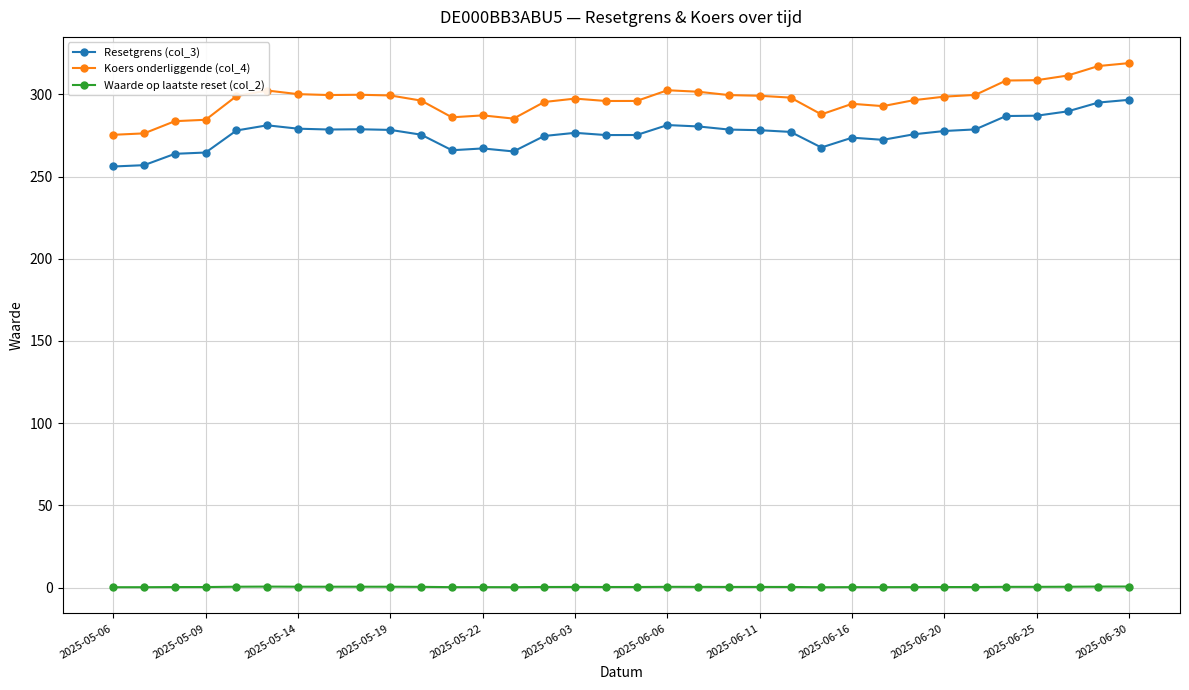

What is the value of the Koers onderliggende (col_4) point at the 26th from the left?

292.8